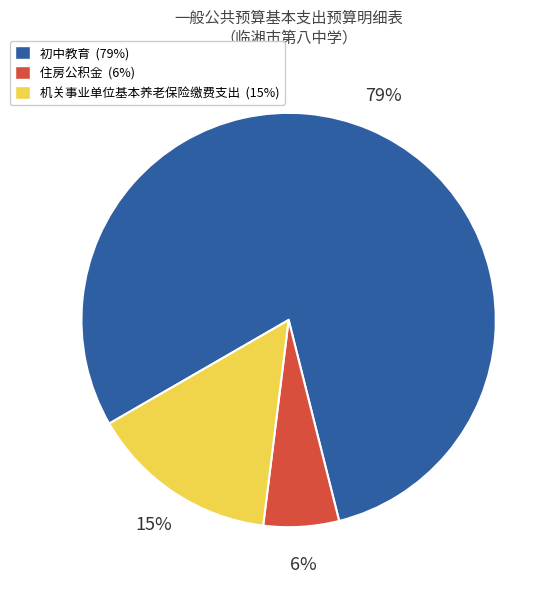

Rank the categories by value from lowest to highest.

住房公积金, 机关事业单位基本养老保险缴费支出, 初中教育